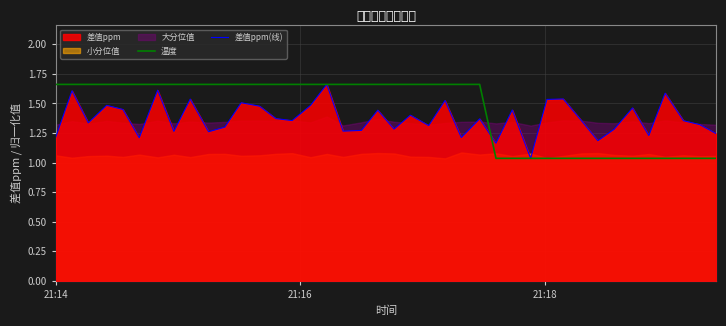

What is the average value of the 温度 series?

1.4